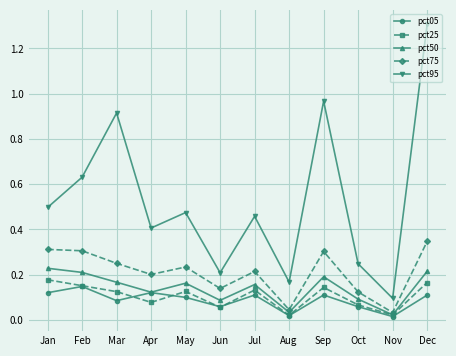

Is the value of pct75 at Mar greater than the value of pct50 at Nov?

Yes